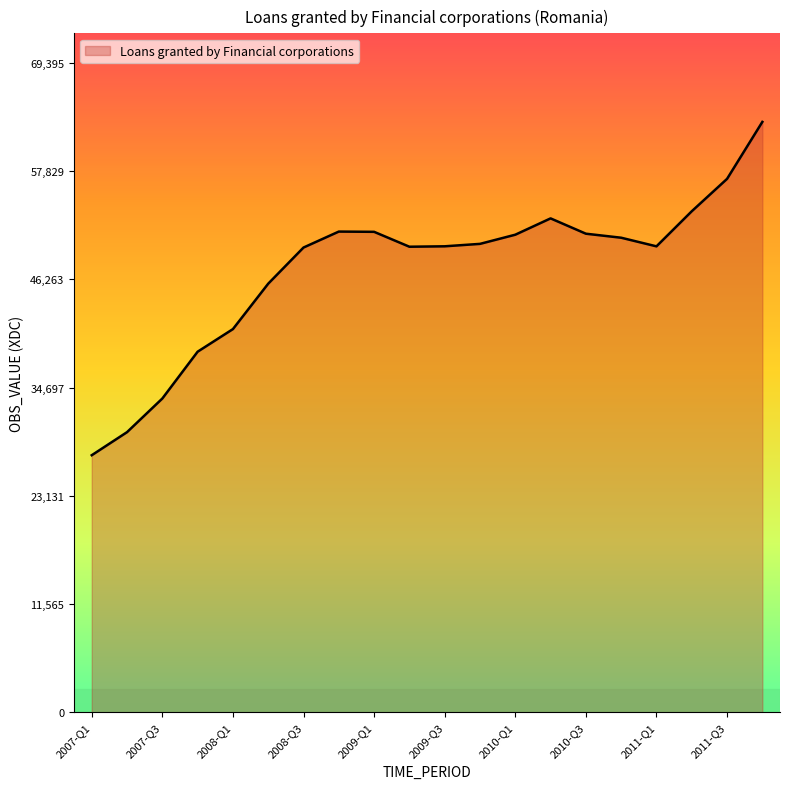

What is the greatest value displayed?

63087.2